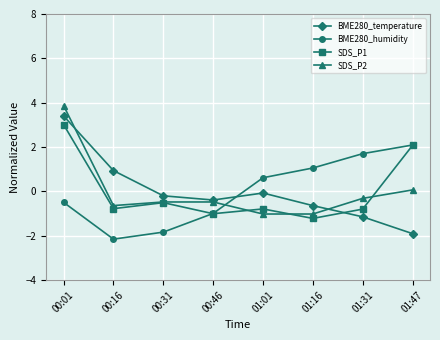

Where is the first local minimum for BME280_humidity?

00:16